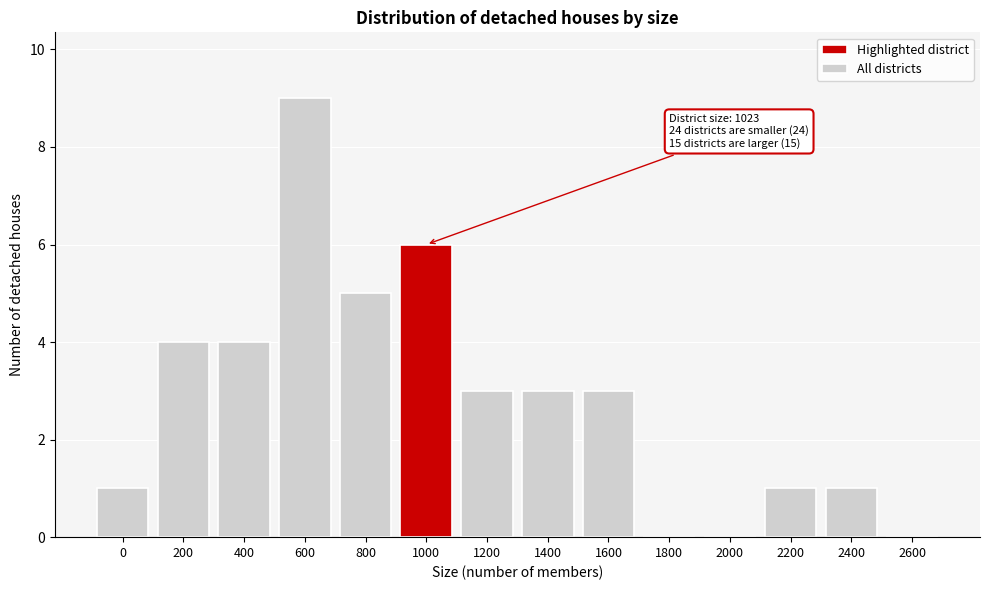

Reading right to left, extract all data points from this chart.

2600=0	2400=1	2200=1	2000=0	1800=0	1600=3	1400=3	1200=3	1000=6	800=5	600=9	400=4	200=4	0=1